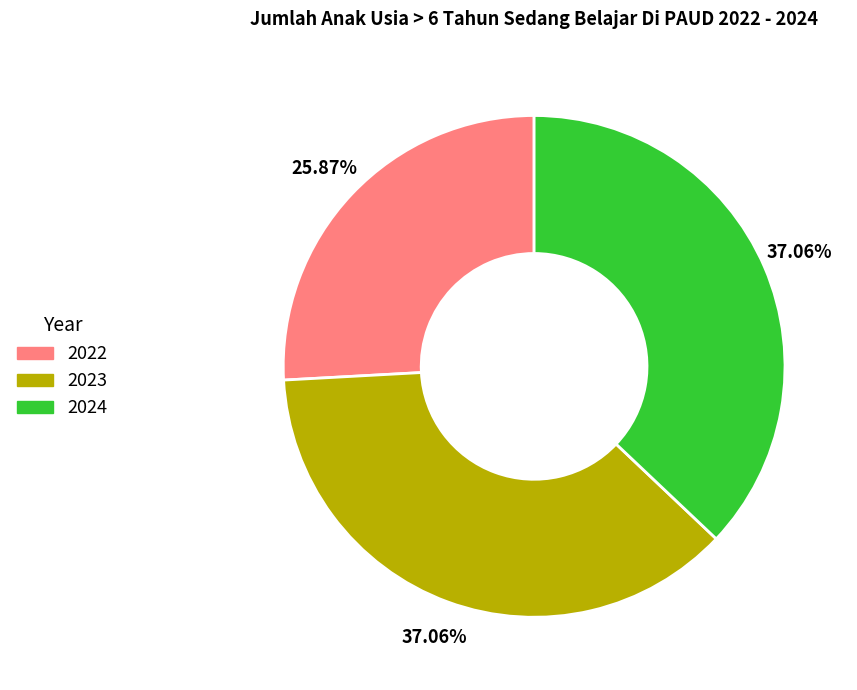

Count the number of slices in the pie.

3